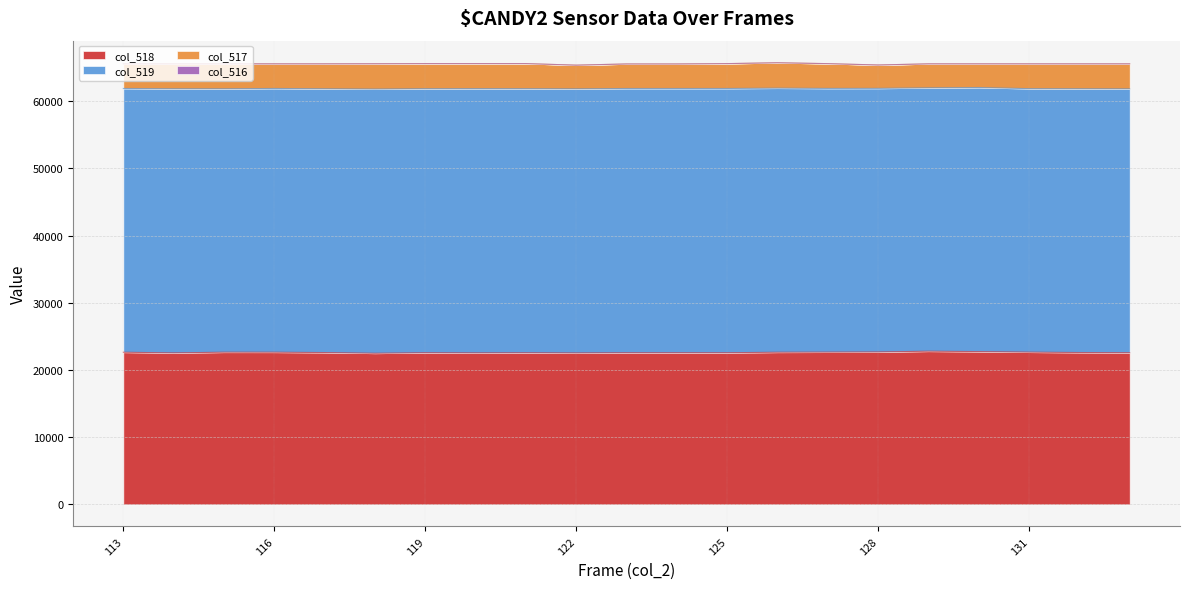

The col_517 series shows 886 at 133. True or false?

False